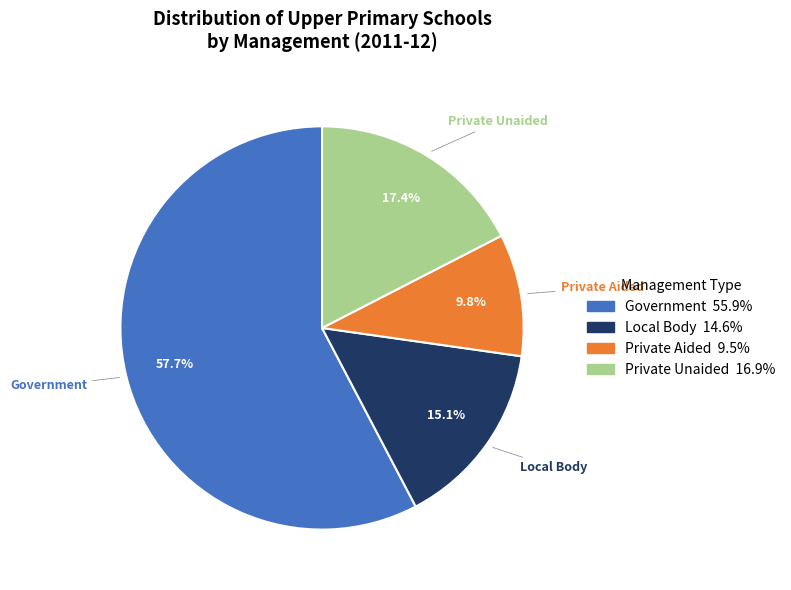

What percentage is NOT represented by Private Aided?

90.2%